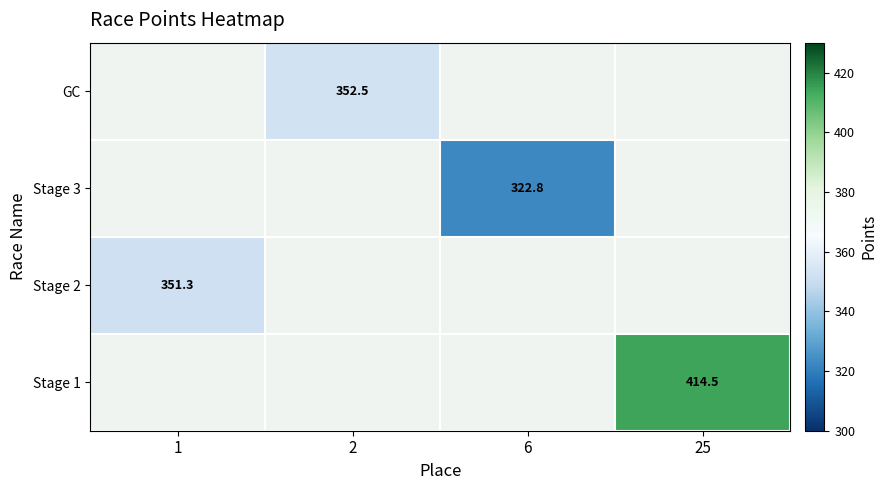

Which has a higher value, 2 or 25?

25